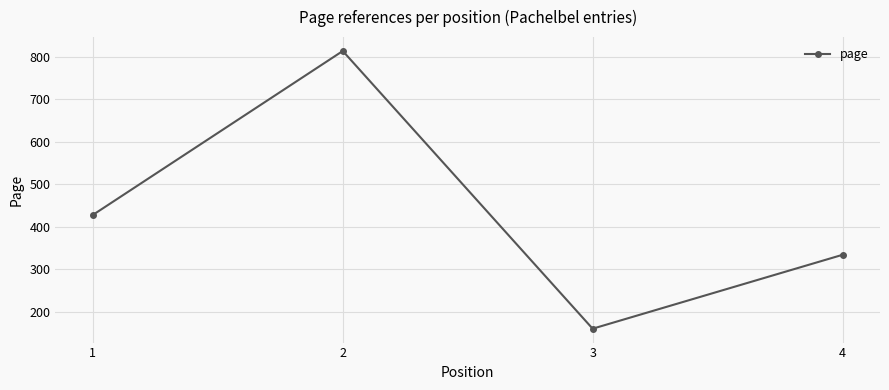

What is the value of the 1st point from the left?

428